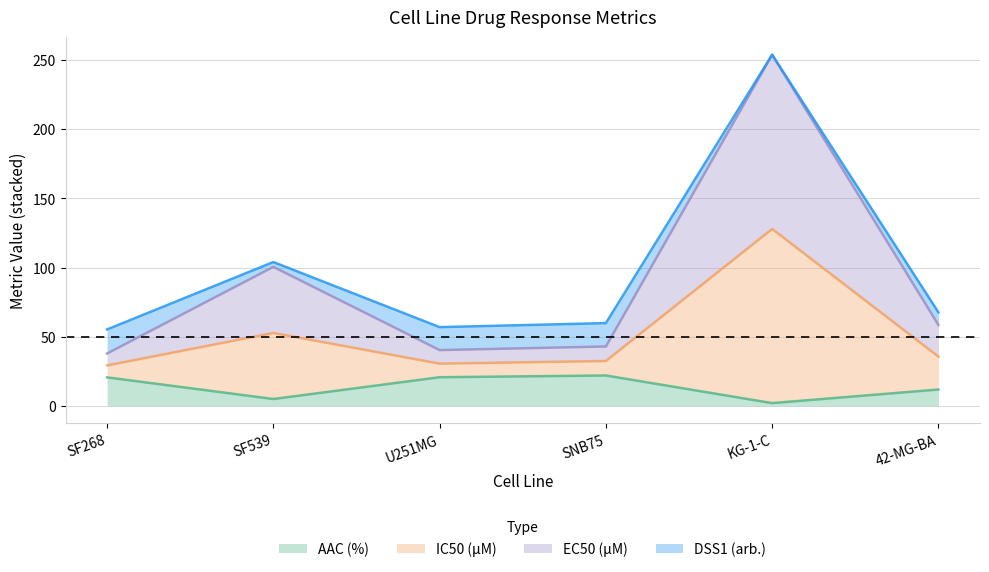

Which has a higher value, SF268 or KG-1-C?

SF268